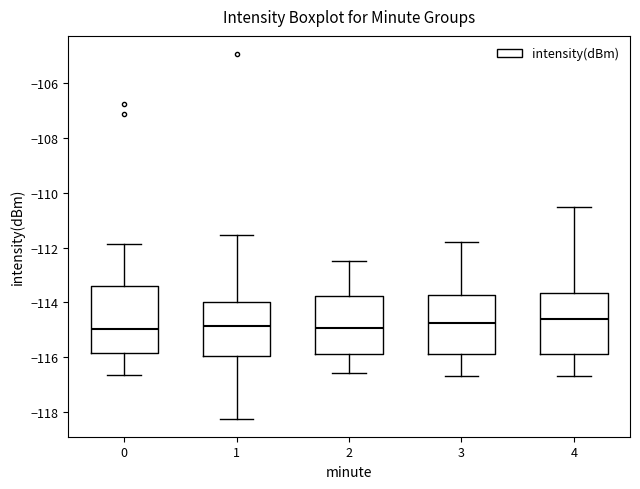

Reading left to right, read every box against the y-axis: the position of its median line, the range the box covers, and the ends of its whiskers. The values are not printed on the chart, so give them approximately, as read against the axis.

0: median -115.0, box -115.8 to -113.4, whiskers -116.6 to -111.8
1: median -114.8, box -116.0 to -114.0, whiskers -118.2 to -111.6
2: median -115.0, box -115.8 to -113.8, whiskers -116.6 to -112.4
3: median -114.8, box -115.8 to -113.8, whiskers -116.6 to -111.8
4: median -114.6, box -115.8 to -113.6, whiskers -116.6 to -110.4